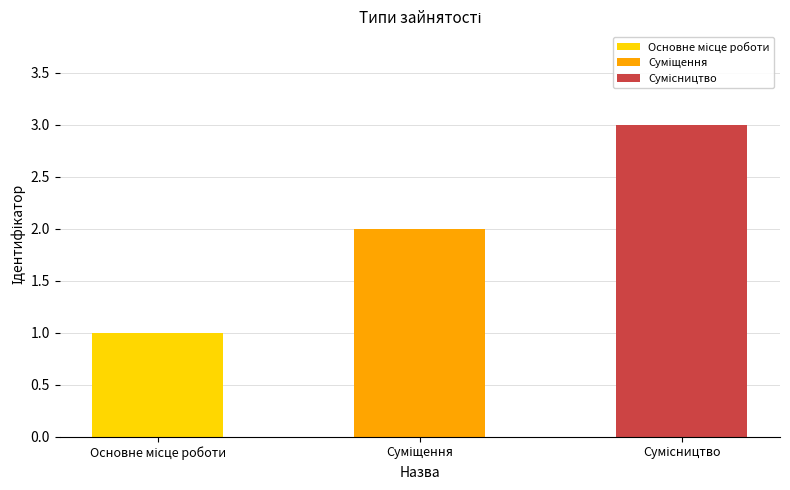

What is the sum of all values?

6